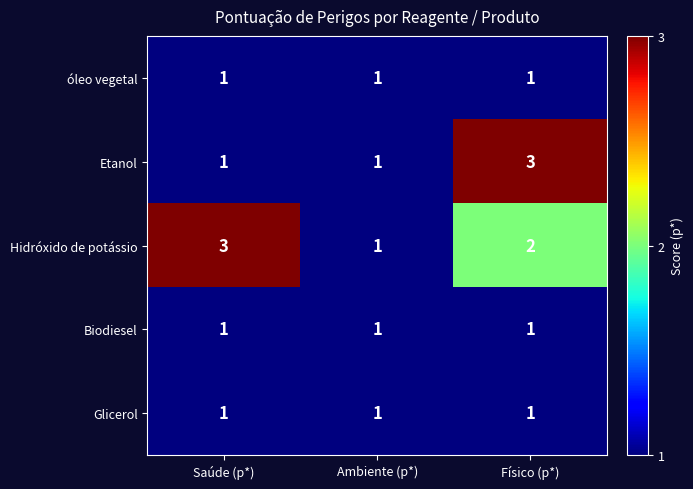

What is the maximum value shown in the chart?

3